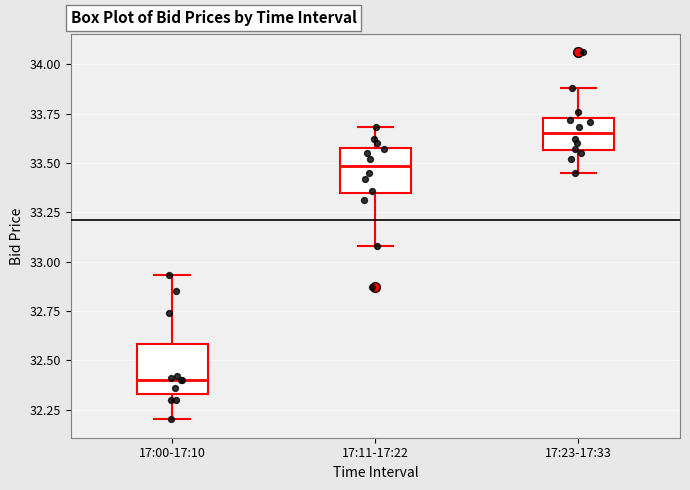

Reading left to right, read every box against the y-axis: the position of its median line, the range the box covers, and the ends of its whiskers. The values are not printed on the chart, so give them approximately, as read against the axis.

17:00-17:10: median 32.40, box 32.35 to 32.60, whiskers 32.20 to 32.95
17:11-17:22: median 33.50, box 33.35 to 33.60, whiskers 33.10 to 33.70
17:23-17:33: median 33.65, box 33.55 to 33.75, whiskers 33.45 to 33.90